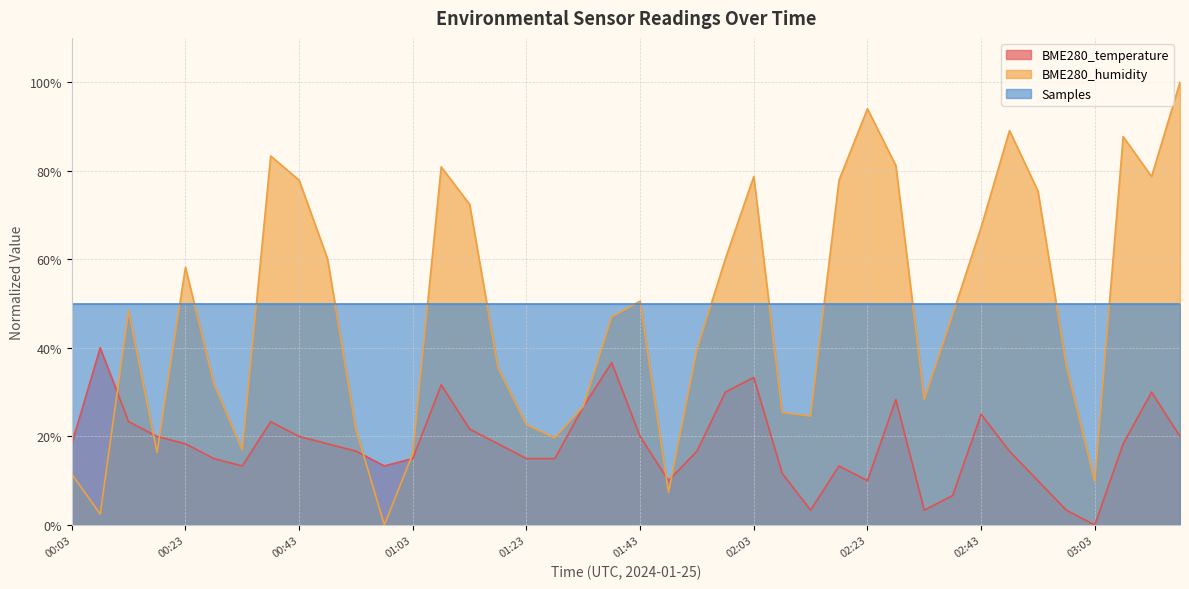

What is the sum of the BME280_humidity values at 02:23 and 00:38?

177.3